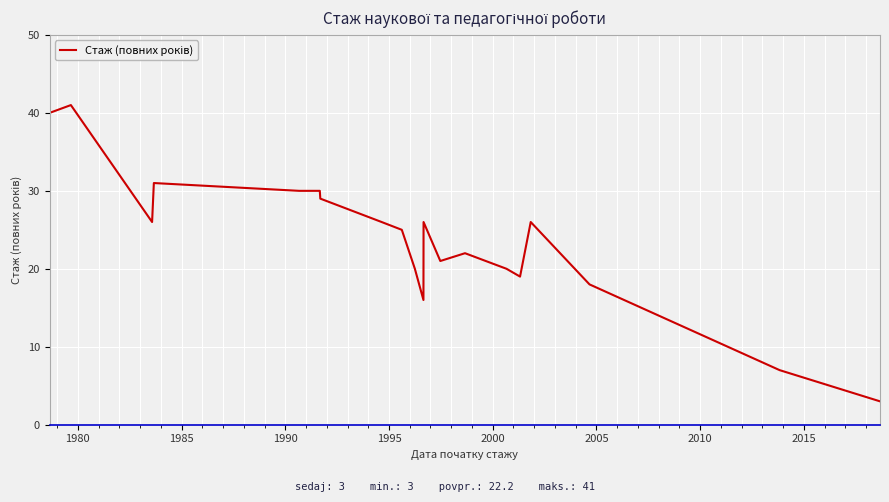

At which category does the chart reach its peak across all series?

1980